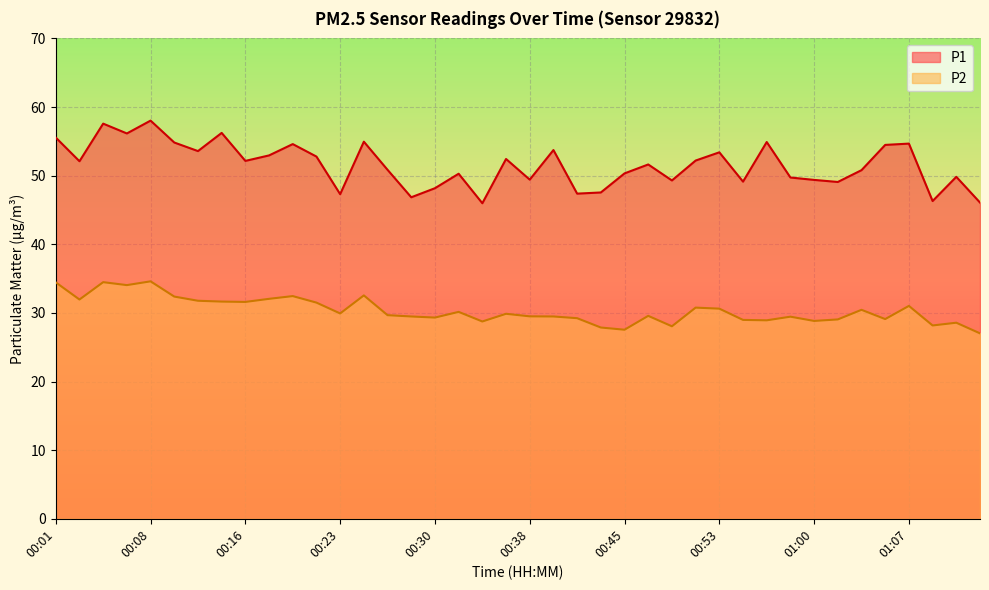

Reading left to right, extract all data points from this chart.

P1: 55.5	52.1	57.6	56.1	58.0	54.8	53.6	56.2	52.1	53.0	54.6	52.8	47.3	55.0	50.9	46.9	48.2	50.3	46.0	52.4	49.4	53.7	47.4	47.5	50.3	51.6	49.3	52.2	53.4	49.1	54.9	49.7	49.4	49.1	50.8	54.5	54.7	46.3	49.8	46.1
P2: 34.5	31.9	34.5	34.0	34.6	32.4	31.8	31.6	31.6	32.0	32.5	31.5	29.9	32.5	29.7	29.5	29.3	30.1	28.8	29.9	29.5	29.5	29.2	27.9	27.6	29.6	28.1	30.8	30.6	29.0	28.9	29.4	28.8	29.1	30.4	29.1	31.0	28.2	28.6	27.0